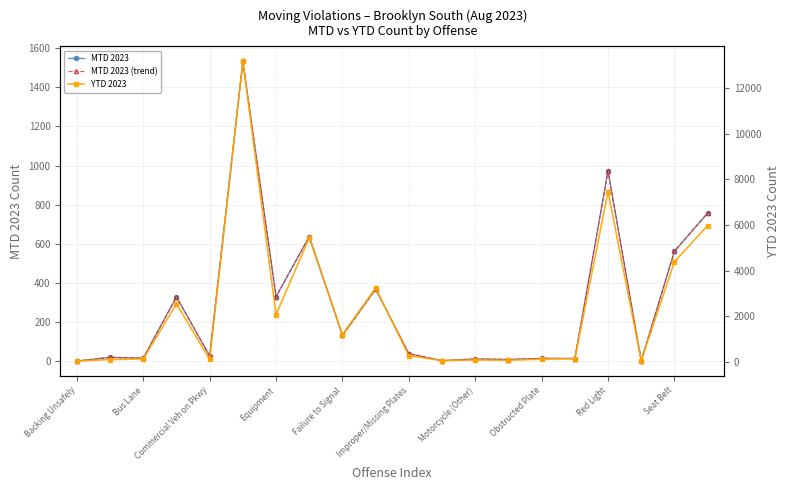

What is the difference between the maximum and minimum values in the MTD 2023 (trend) series?

1531